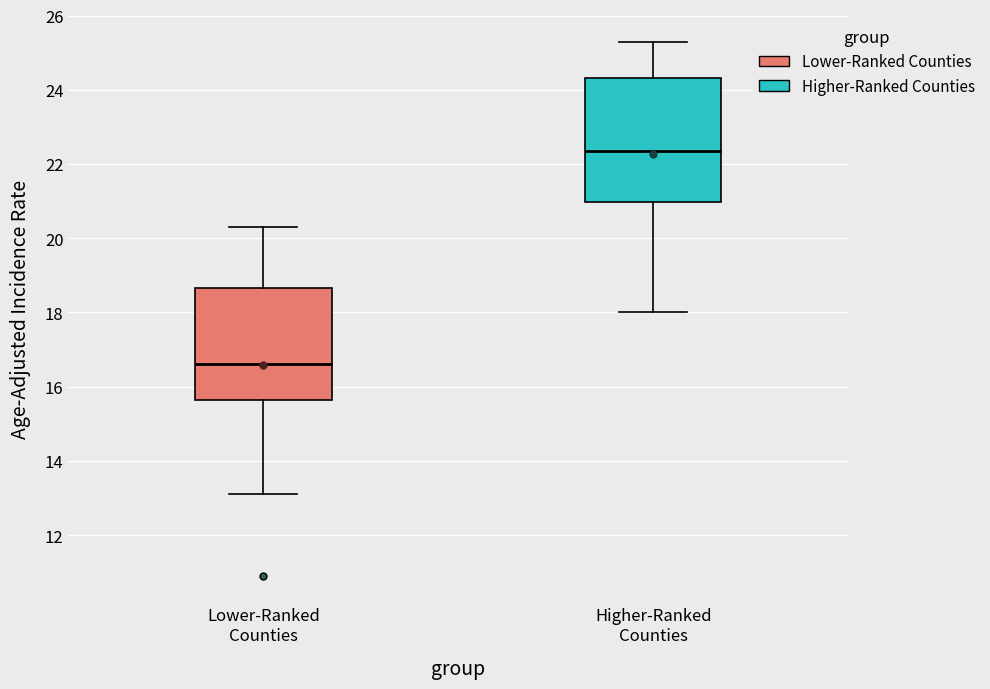

Reading left to right, read every box against the y-axis: the position of its median line, the range the box covers, and the ends of its whiskers. The values are not printed on the chart, so give them approximately, as read against the axis.

Lower-Ranked Counties: median 16.6, box 15.6 to 18.6, whiskers 13.2 to 20.4
Higher-Ranked Counties: median 22.4, box 21.0 to 24.4, whiskers 18.0 to 25.4